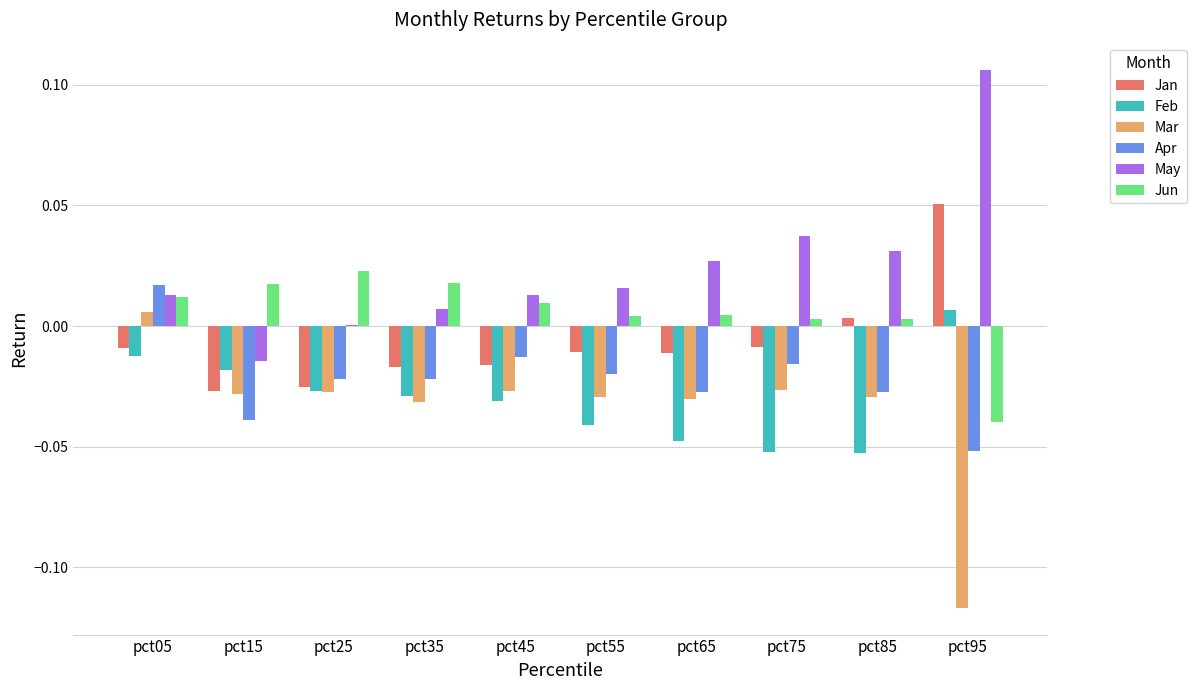

How many categories are shown in the chart?

10